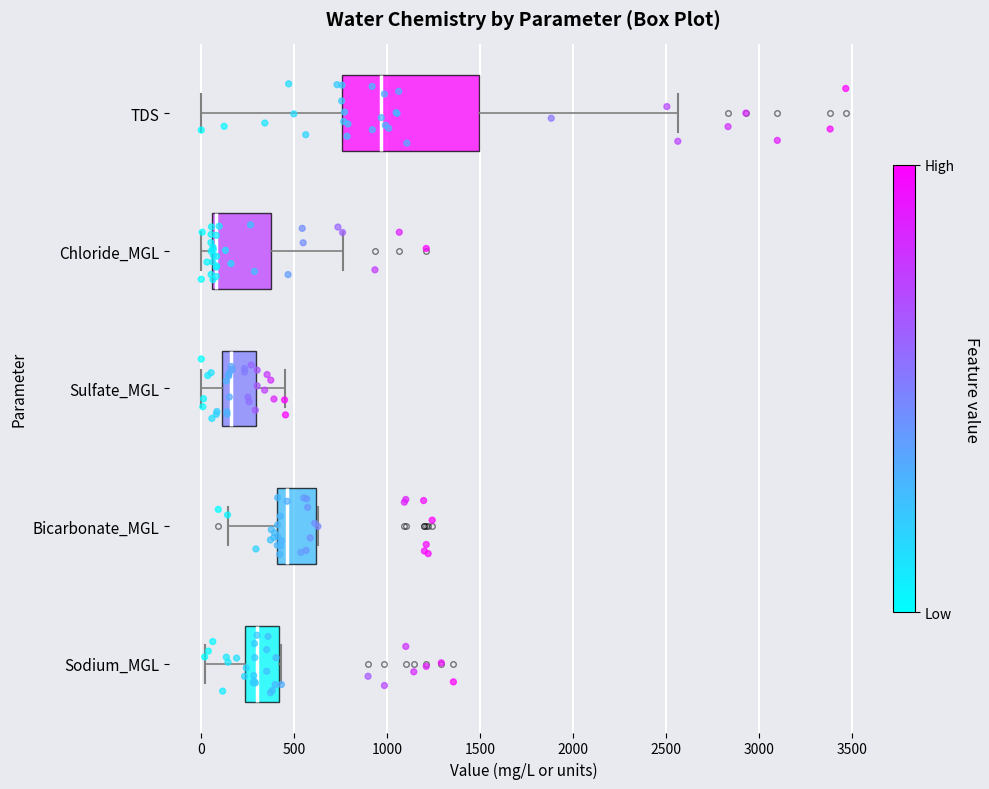

Reading bottom to top, transcribe this box plot: for each box, give where its median line is, the range the box spans, and where its two whiskers end, as read against the x-axis. The values are not printed on the chart, so give them approximately, as read against the axis.

Sodium_MGL: median 300, box 250 to 400, whiskers 0 to 450
Bicarbonate_MGL: median 450, box 400 to 600, whiskers 150 to 650
Sulfate_MGL: median 150, box 100 to 300, whiskers 0 to 450
Chloride_MGL: median 100, box 50 to 400, whiskers 0 to 750
TDS: median 950, box 750 to 1500, whiskers 0 to 2550